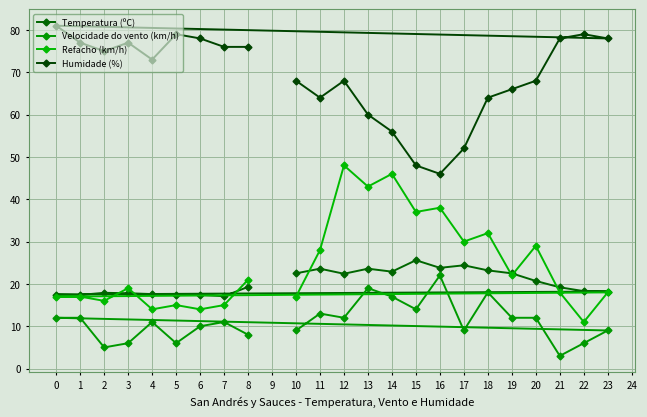

Which category has the highest value in the Velocidade do vento (km/h) series?

16